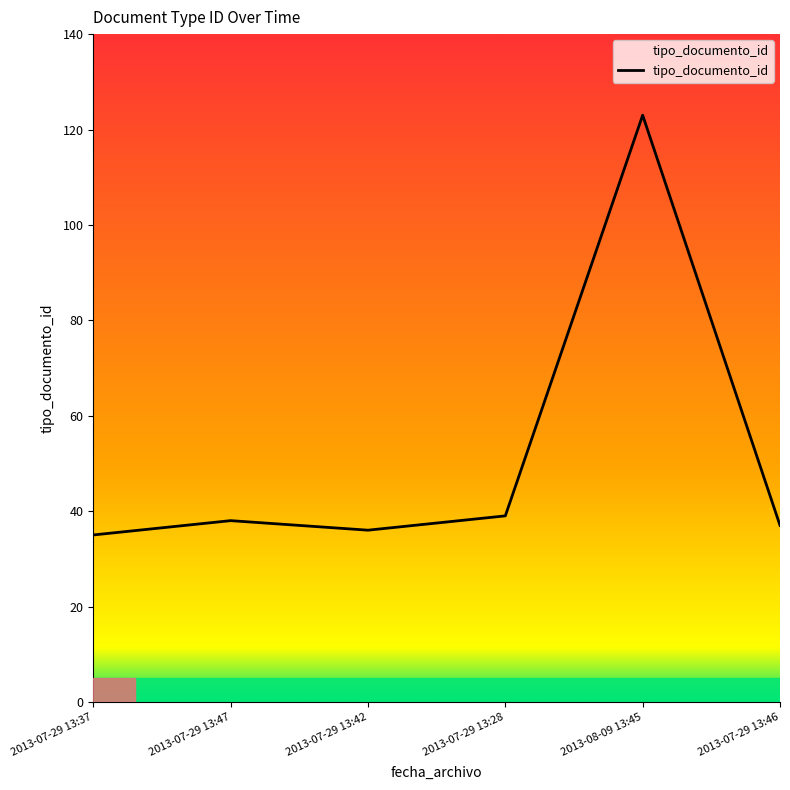

True or false: the data has more than 2 interior local peaks.

False